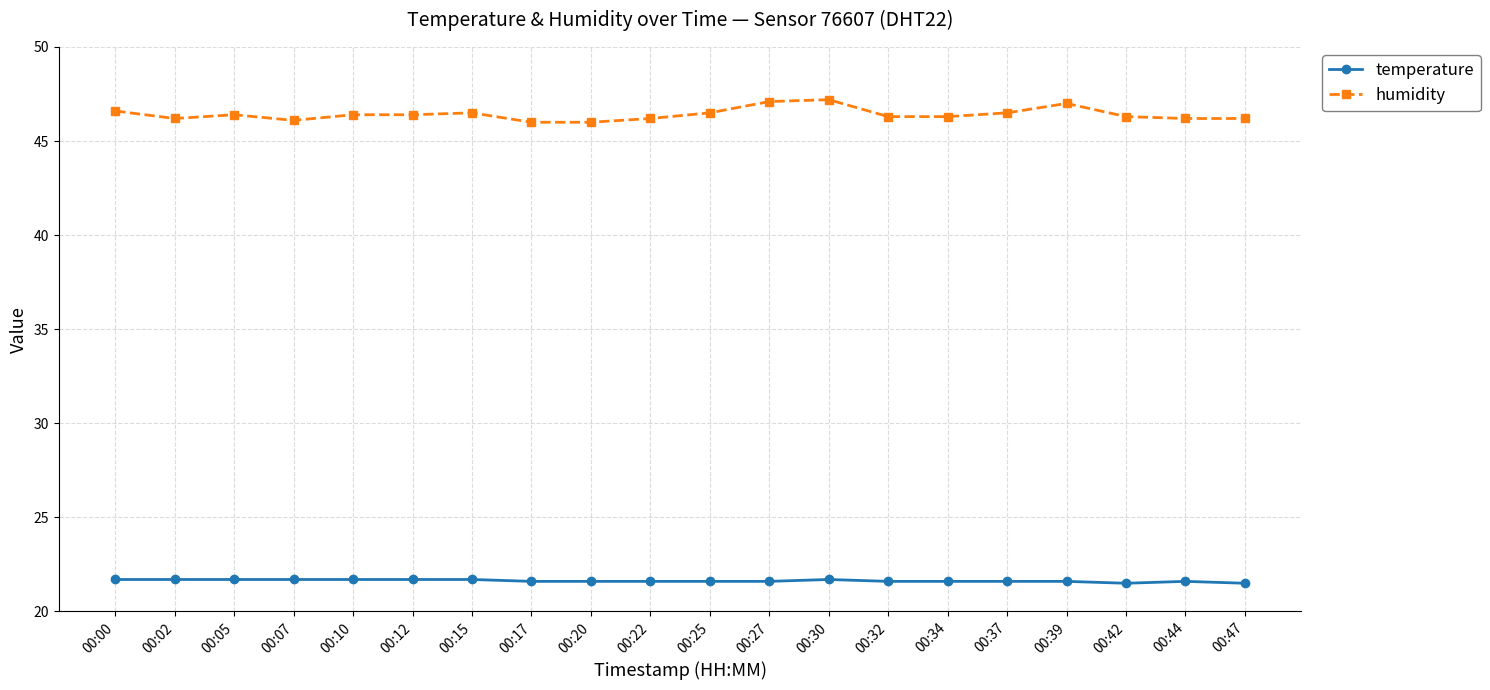

What are all the series names shown in the legend?

temperature, humidity